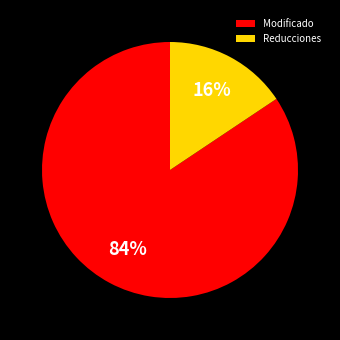

Does any single category account for the majority?

Yes